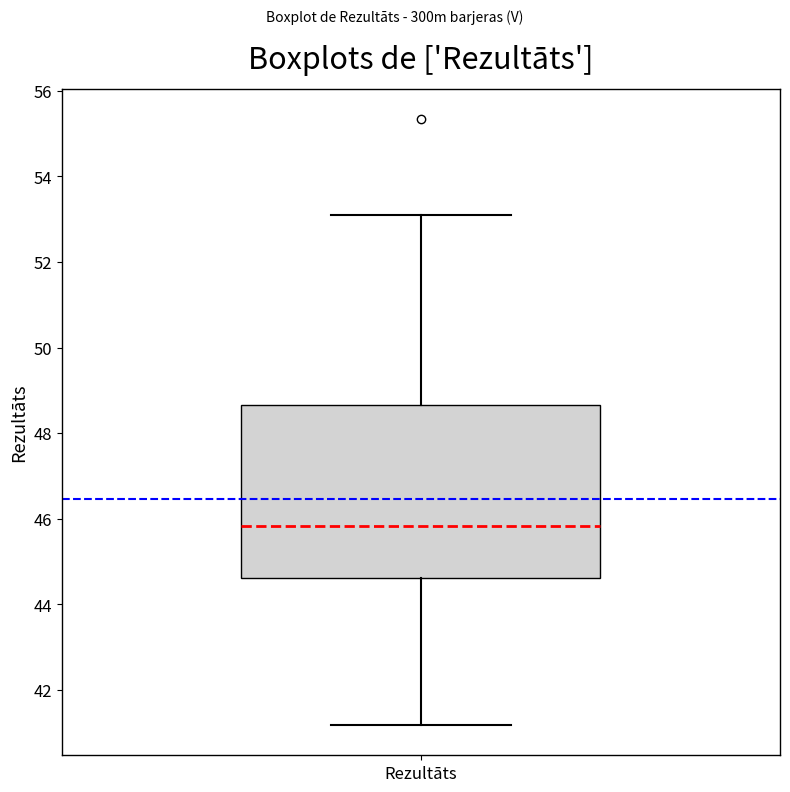

Where does the lower whisker of the box for Rezultāts end on the y-axis? The values are not printed on the chart, so give them approximately, as read against the axis.

41.2